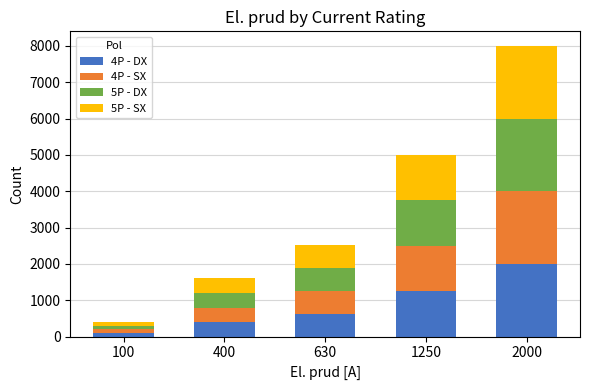

What is the difference between the maximum and second lowest values in the 4P - DX series?

1600